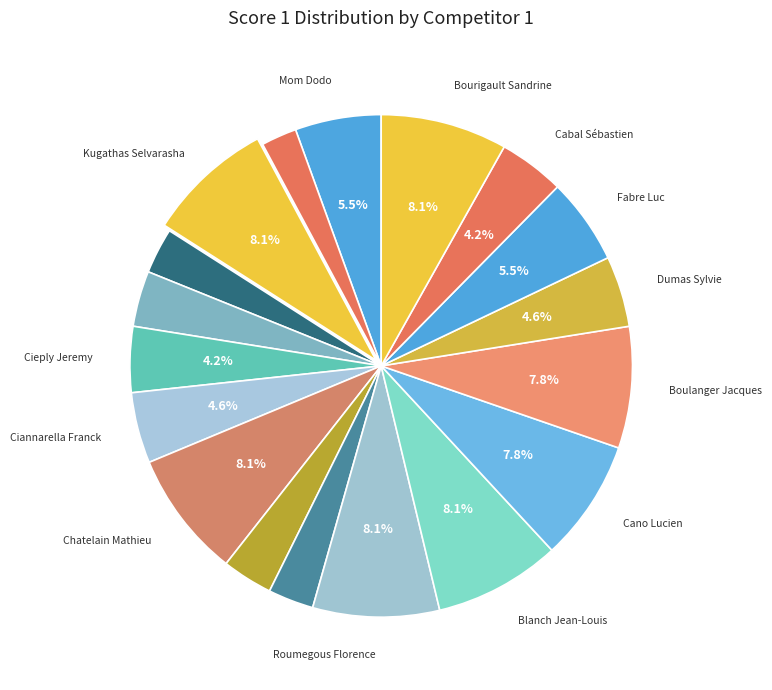

Is there a majority slice in this chart?

No